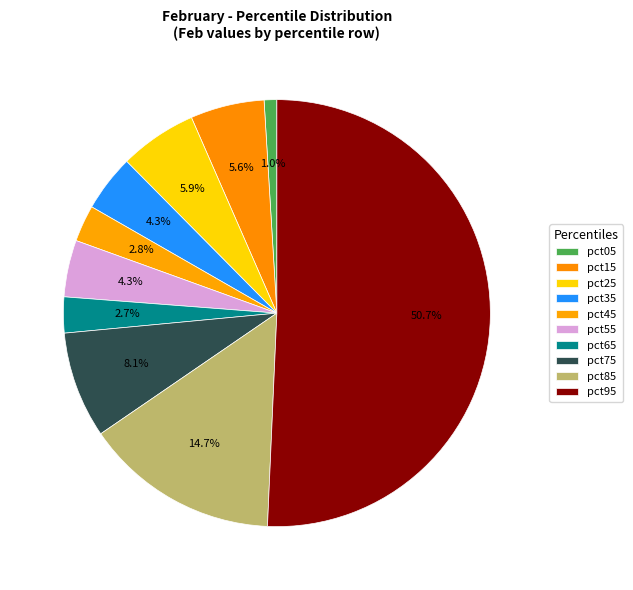

Is it true that pct75 is 21% of the pie?

False